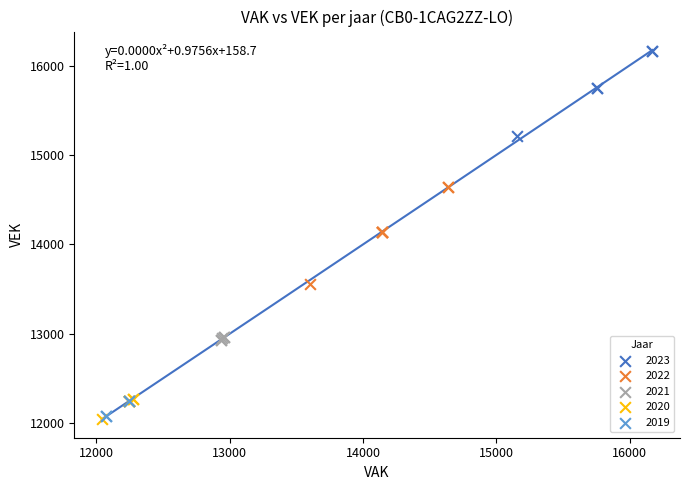

Which series contains the highest Y value?

2023